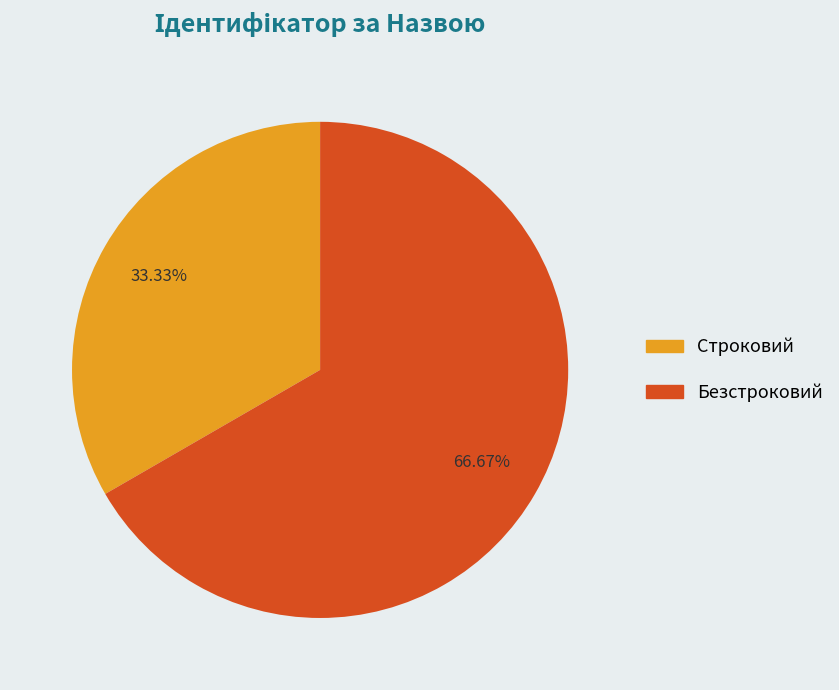

What percentage is the Строковий slice, to the nearest percent?

33%